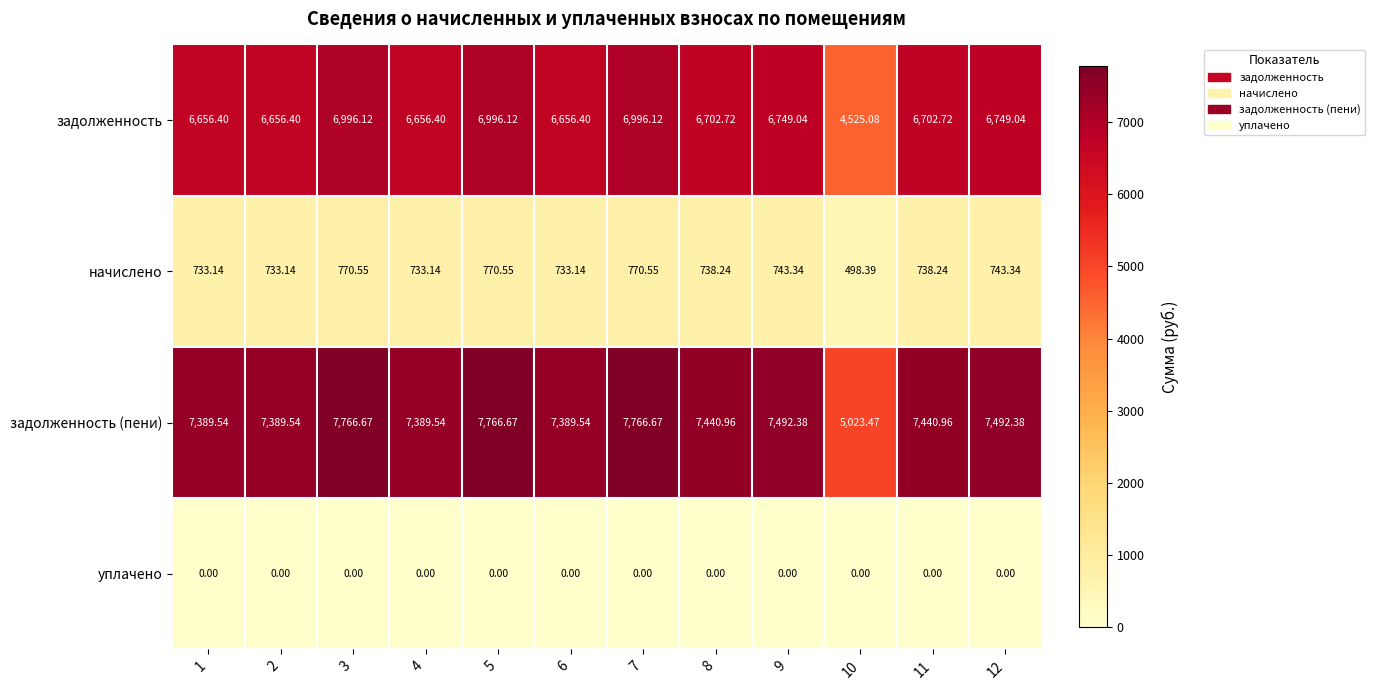

At 5, list the series in order from smallest to largest.

уплачено, начислено, задолженность, задолженность (пени)